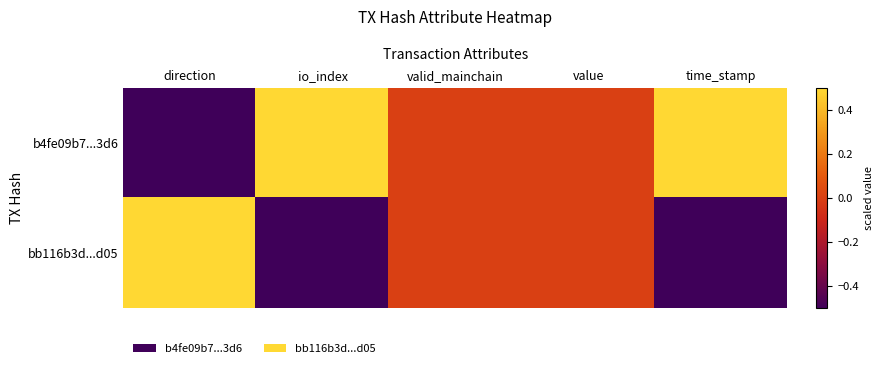

Rank the series by their average value, from lowest to highest.

bb116b3d...d05, b4fe09b7...3d6